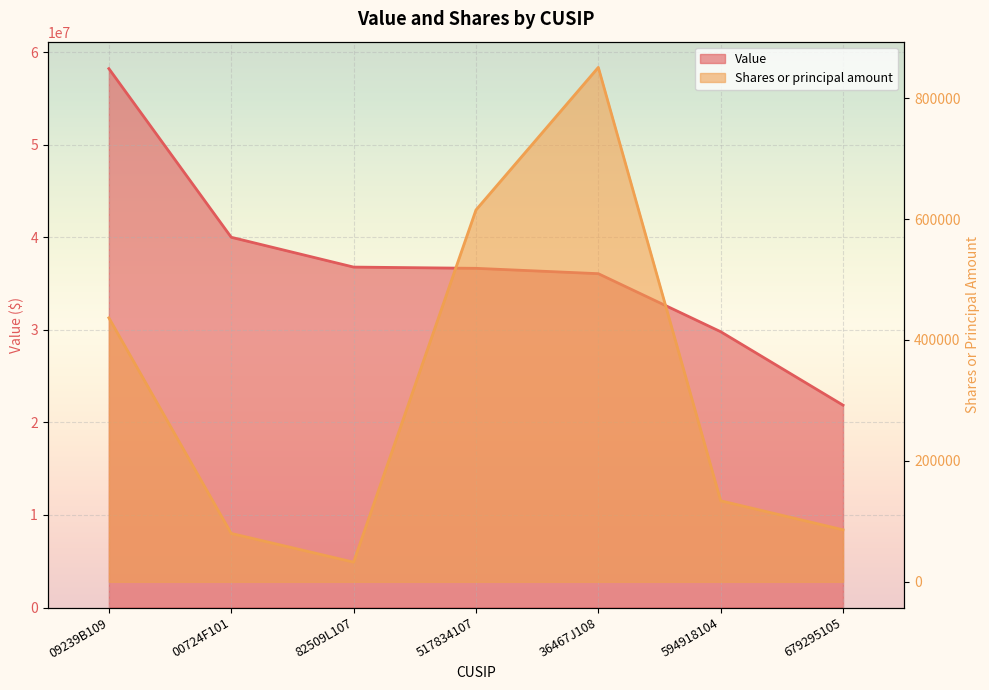

Is the value of Shares or principal amount at 594918104 greater than the value of Value at 679295105?

No